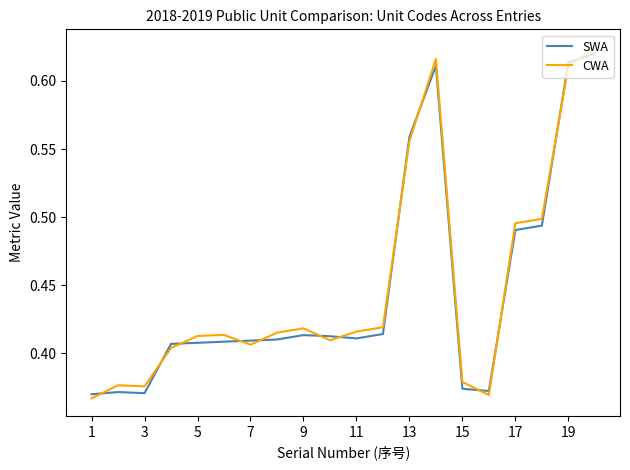

What is the difference between the maximum and minimum values in the CWA series?

0.3